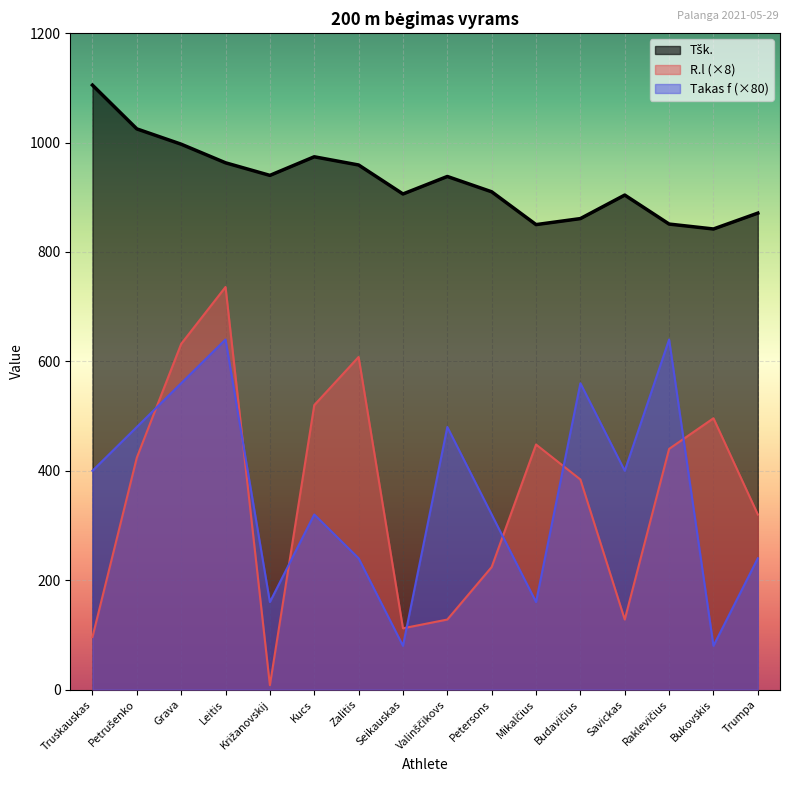

After their last crossing, which series has the higher values: R.l (×8) or Takas f (×80)?

R.l (×8)